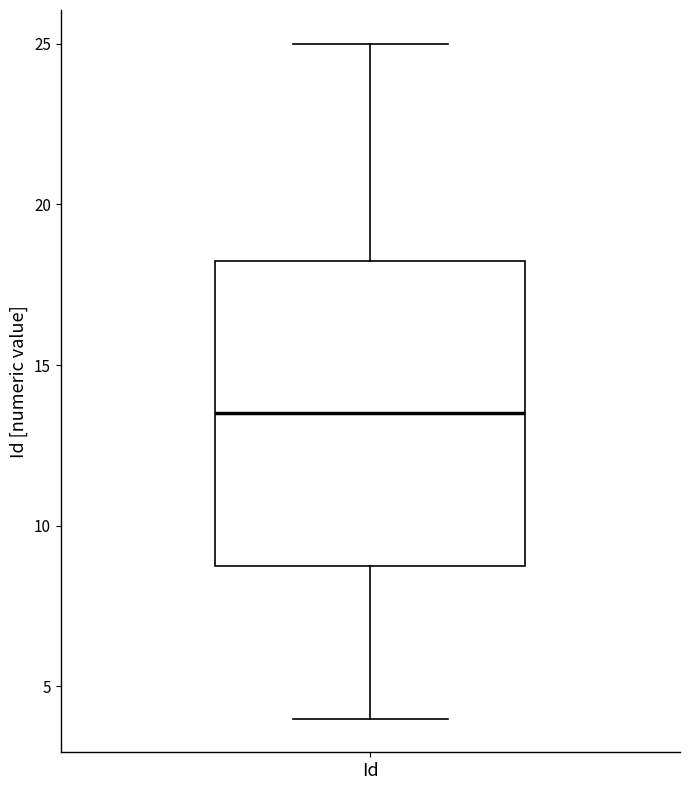

Where does the median line of the box for Id sit on the y-axis? The values are not printed on the chart, so give them approximately, as read against the axis.

13.5